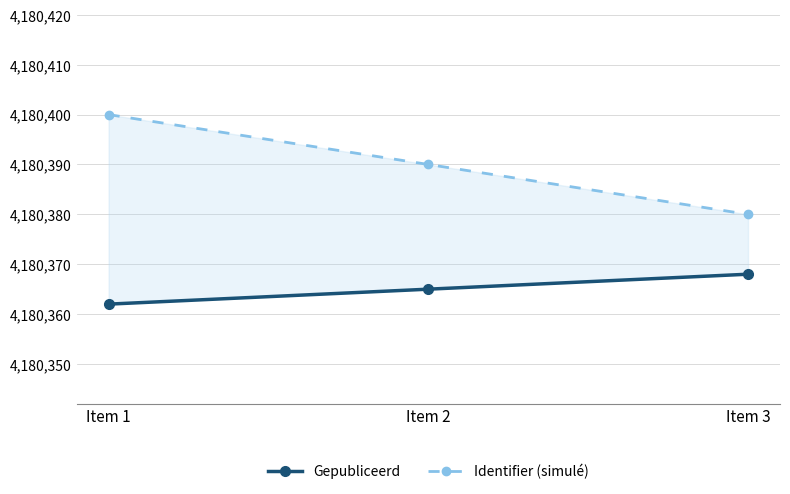

How many data points in Identifier (simulé) are less than 4180390?

1